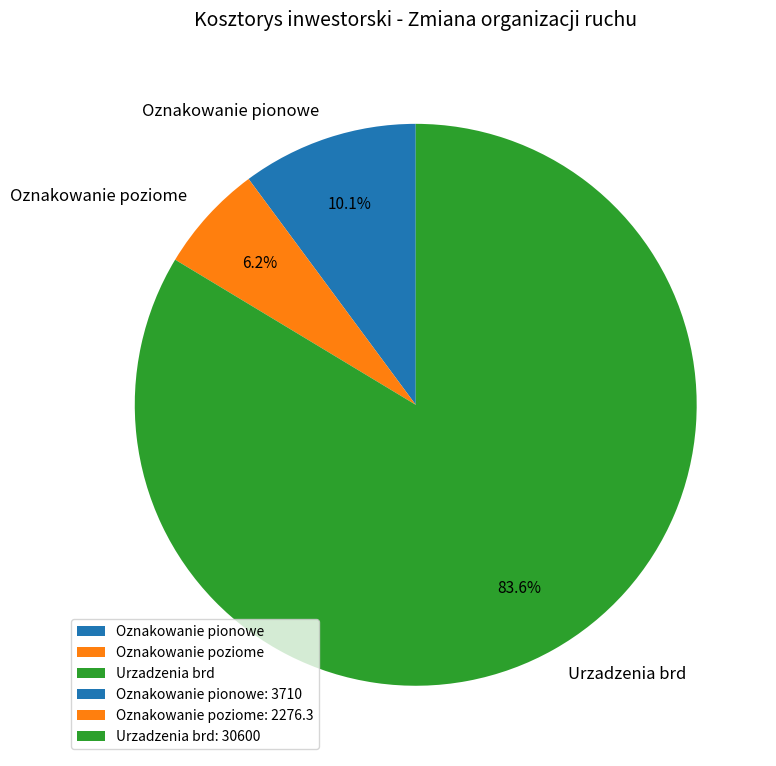

The Urzadzenia brd slice represents 84% of the pie. True or false?

True